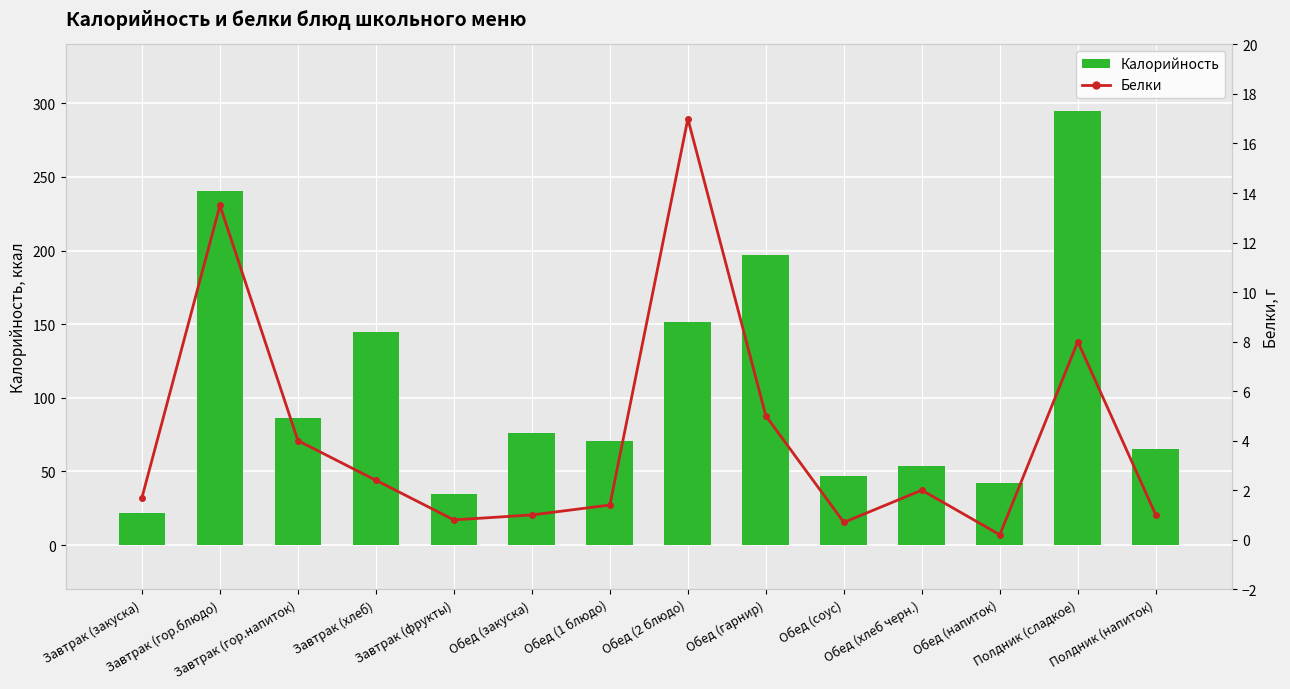

What is the minimum value shown in the chart?

0.2